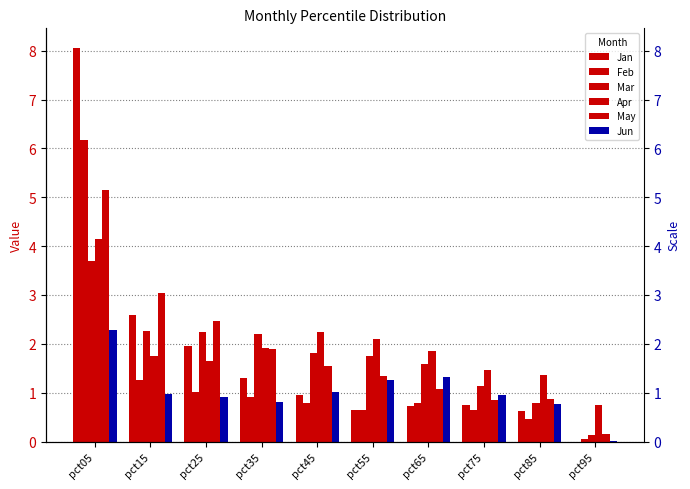

Reading left to right, list all the values displayed in this chart.

Jan: pct05=8.1	pct15=2.6	pct25=2.0	pct35=1.3	pct45=1.0	pct55=0.6	pct65=0.7	pct75=0.7	pct85=0.6	pct95=0.0
Feb: pct05=6.2	pct15=1.3	pct25=1.0	pct35=0.9	pct45=0.8	pct55=0.7	pct65=0.8	pct75=0.7	pct85=0.5	pct95=0.0
Mar: pct05=3.7	pct15=2.3	pct25=2.2	pct35=2.2	pct45=1.8	pct55=1.7	pct65=1.6	pct75=1.1	pct85=0.8	pct95=0.1
Apr: pct05=4.1	pct15=1.7	pct25=1.6	pct35=1.9	pct45=2.2	pct55=2.1	pct65=1.8	pct75=1.5	pct85=1.4	pct95=0.8
May: pct05=5.2	pct15=3.0	pct25=2.5	pct35=1.9	pct45=1.5	pct55=1.3	pct65=1.1	pct75=0.9	pct85=0.9	pct95=0.2
Jun: pct05=2.3	pct15=1.0	pct25=0.9	pct35=0.8	pct45=1.0	pct55=1.3	pct65=1.3	pct75=1.0	pct85=0.8	pct95=0.0